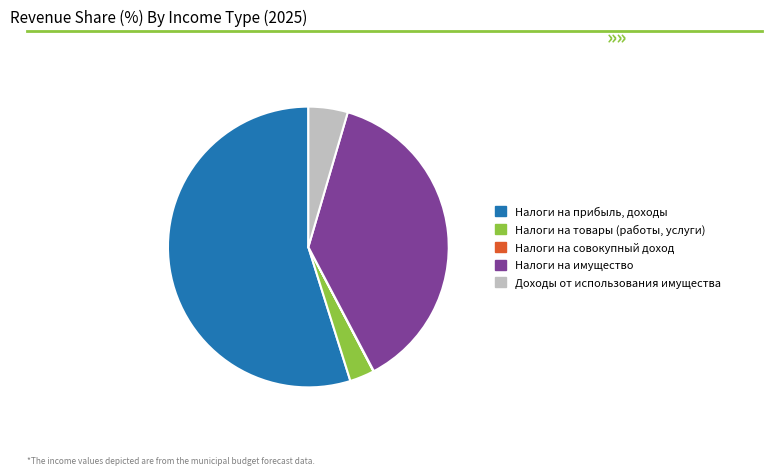

Does Налоги на прибыль, доходы account for over 50% of the chart?

Yes